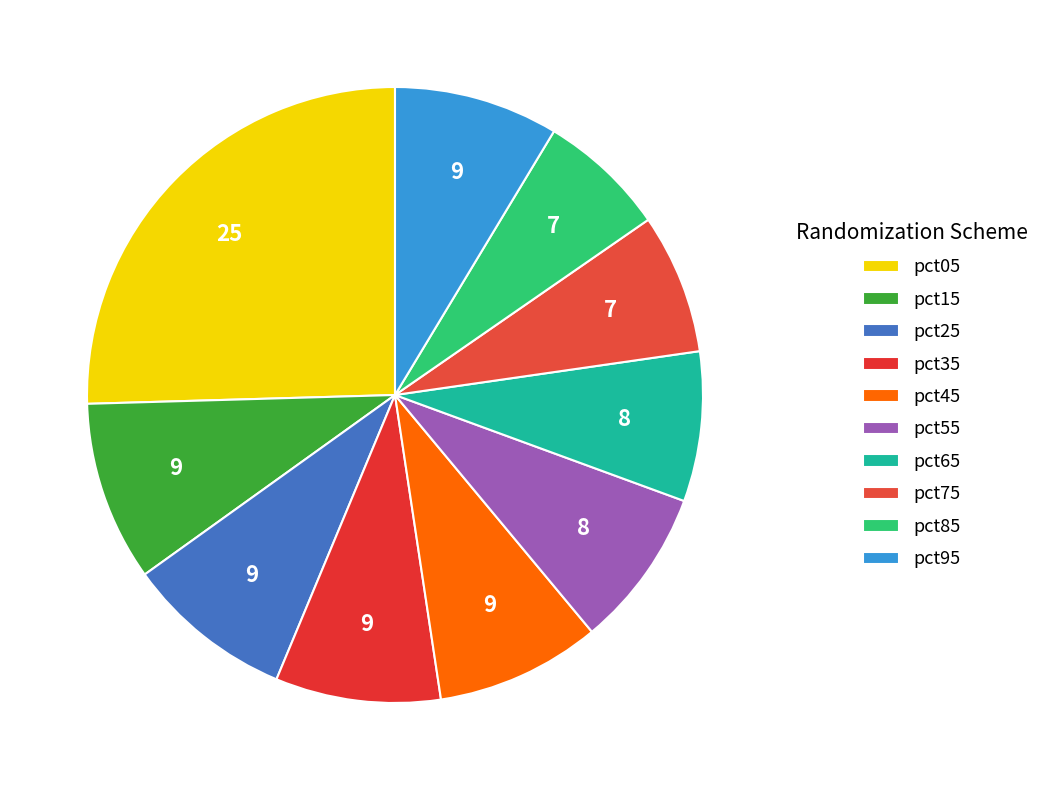

How many segments does this pie chart have?

10